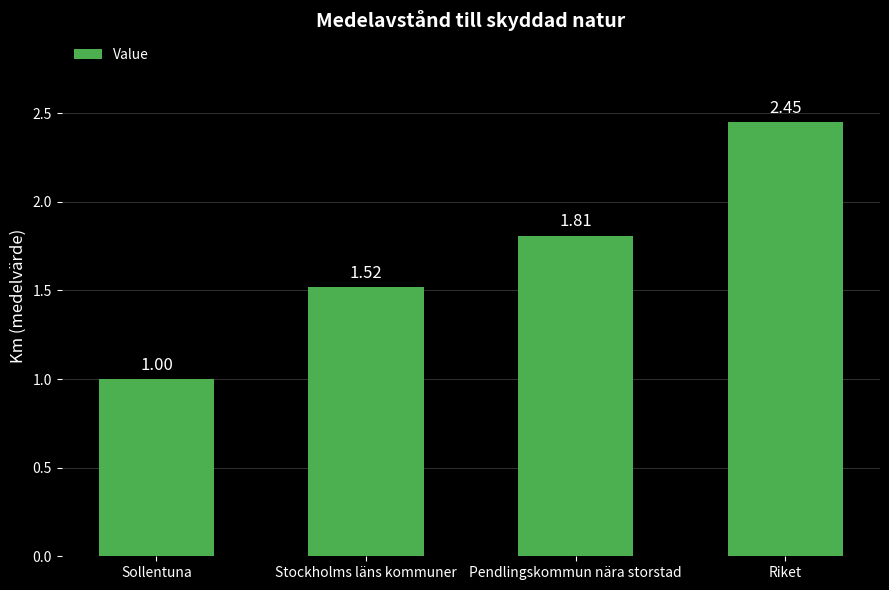

What is the label of the 1st bar from the right?

Riket